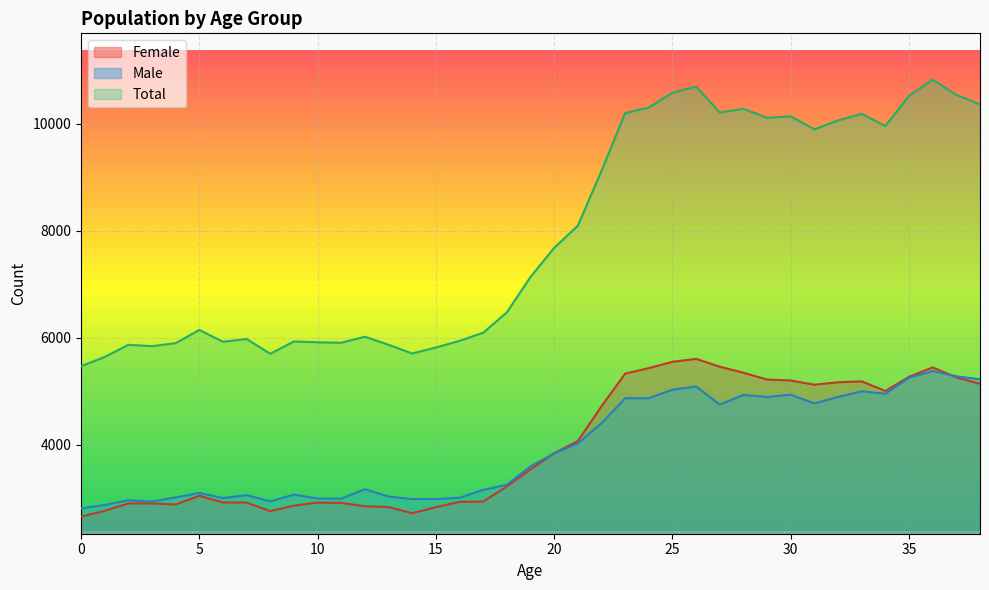

How many lines are shown in the chart?

3